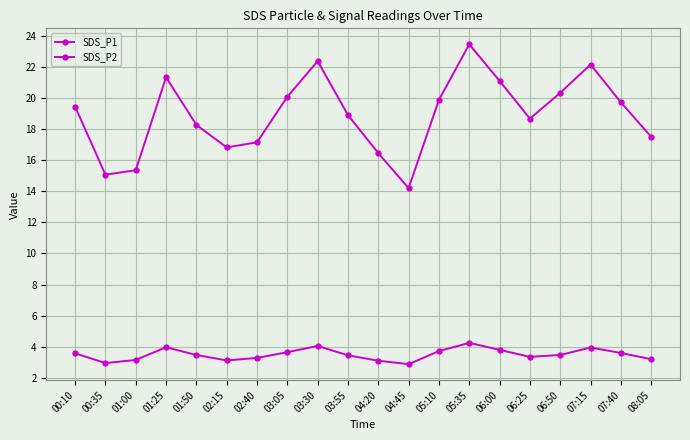

What is the spread (max minus min) of values at 03:05?

16.4